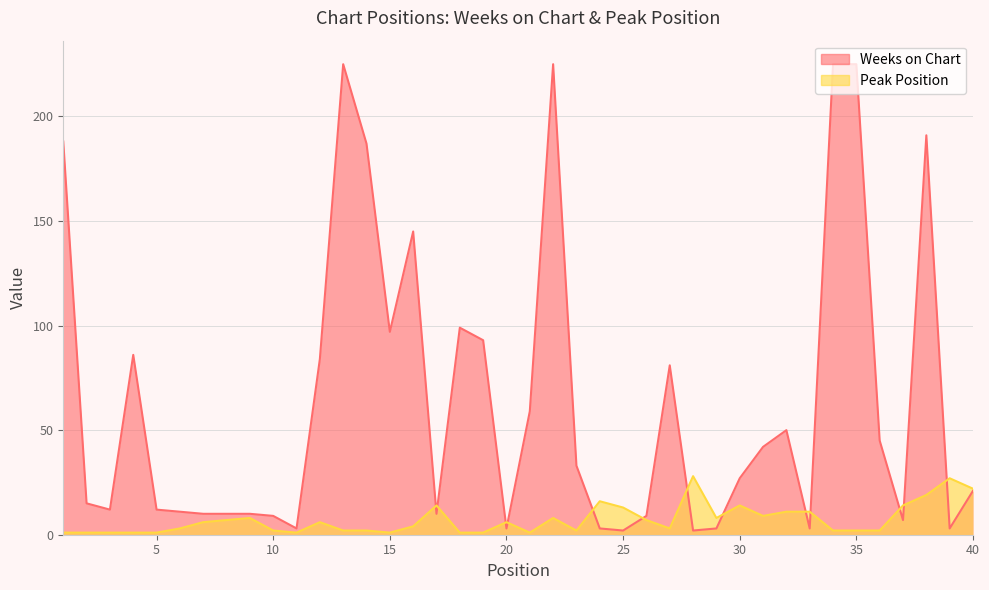

Reading left to right, extract all data points from this chart.

Weeks on Chart: 188	15	12	86	12	11	10	10	10	9	3	84	225	187	97	145	10	99	93	3	59	225	33	3	2	9	81	2	3	27	42	50	3	225	225	45	7	191	3	21
Peak Position: 1	1	1	1	1	3	6	7	8	2	1	6	2	2	1	4	14	1	1	6	1	8	2	16	13	7	3	28	8	14	9	11	11	2	2	2	14	19	27	22